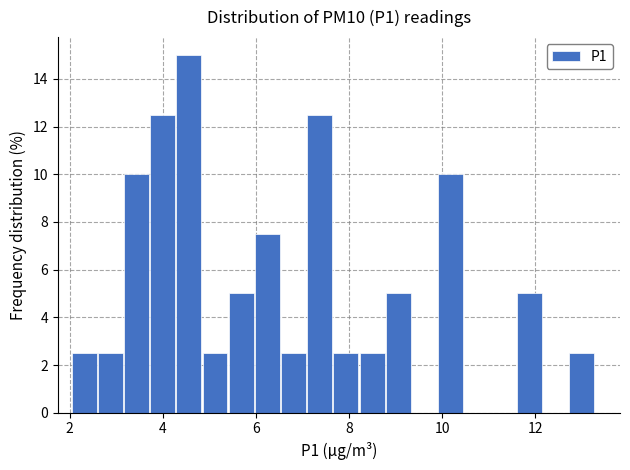

Read against the x-axis, roughly where is the centre of the tallest bar?

4.6